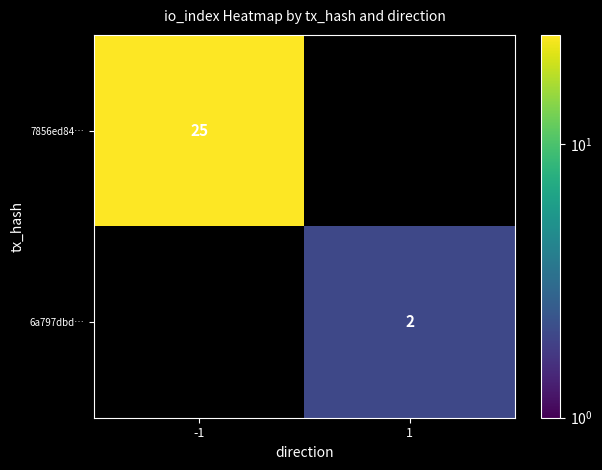

The 6a797dbd… series shows 2 at 1. True or false?

True